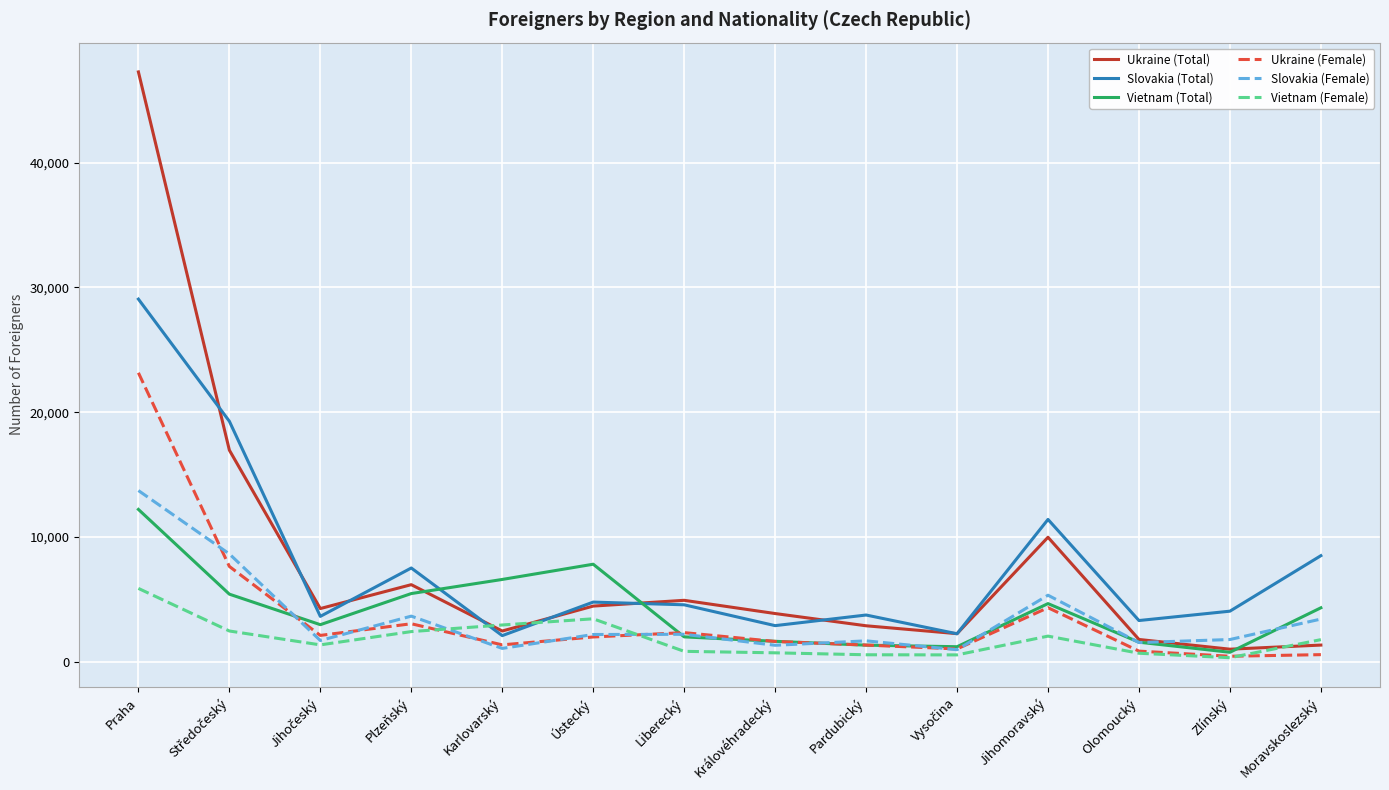

What is the approximate value of Slovakia (Female) at Zlínský, to the nearest 50?

1800